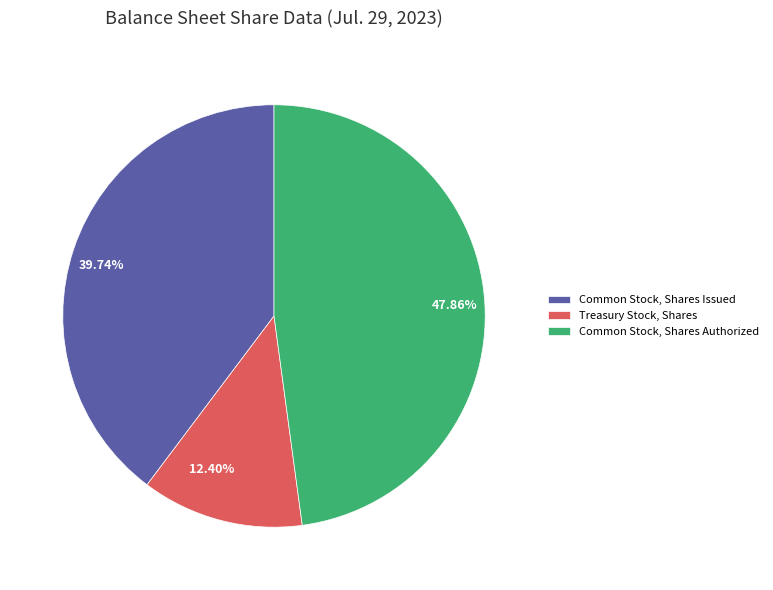

What is the largest slice in the pie chart?

Common Stock, Shares Authorized